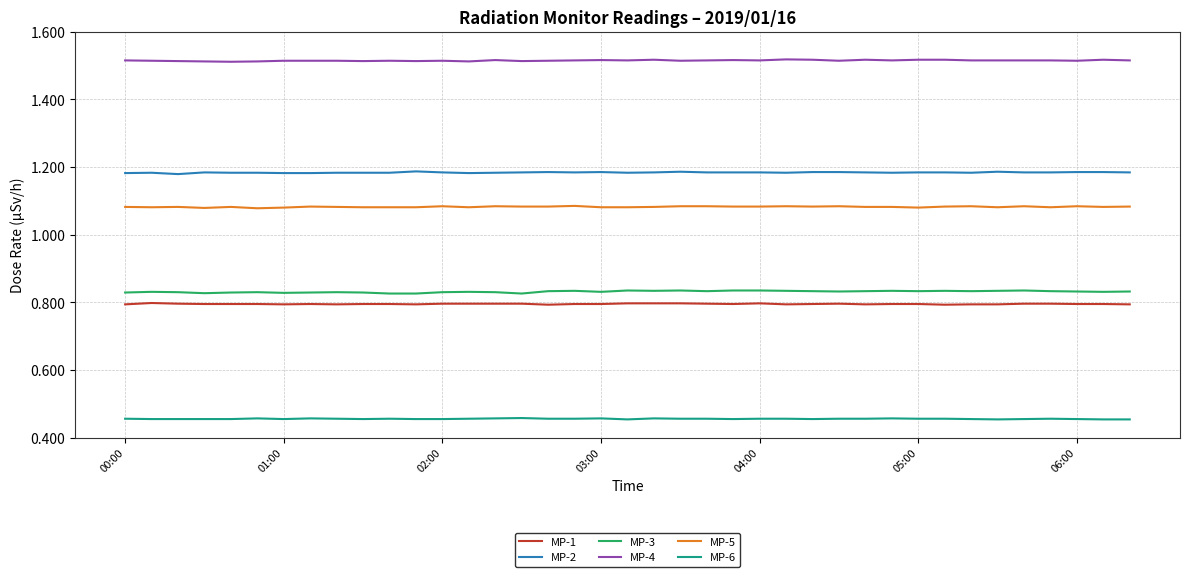

True or false: MP-4 and MP-2 intersect in this chart.

False